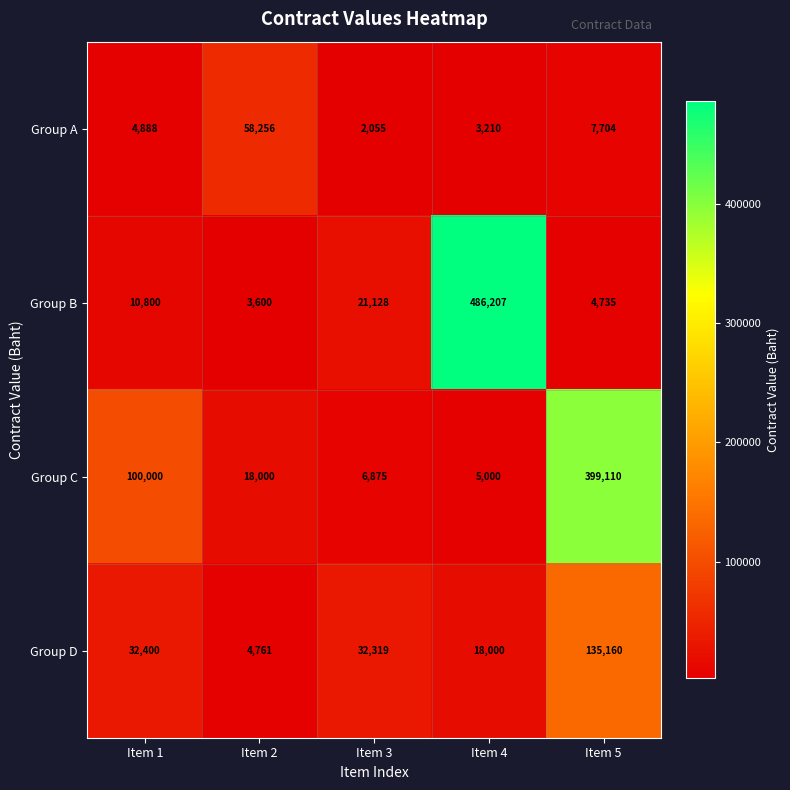

At which category is the sum across all series the highest?

Item 5